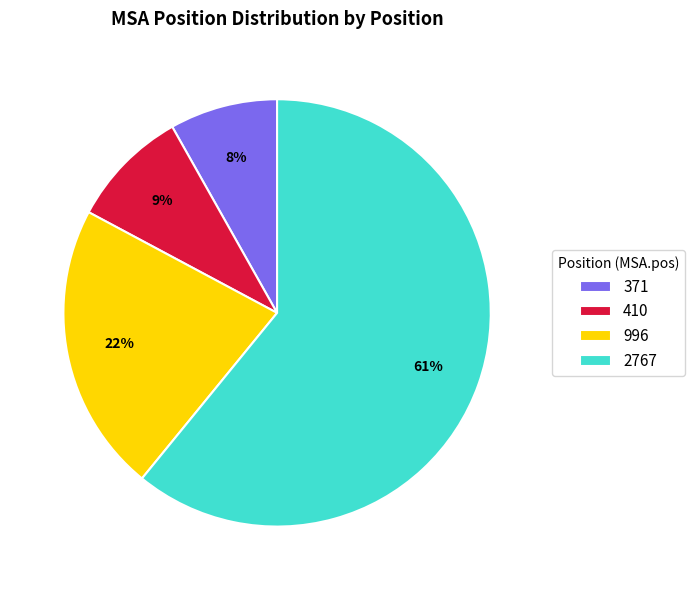

Count the number of slices in the pie.

4